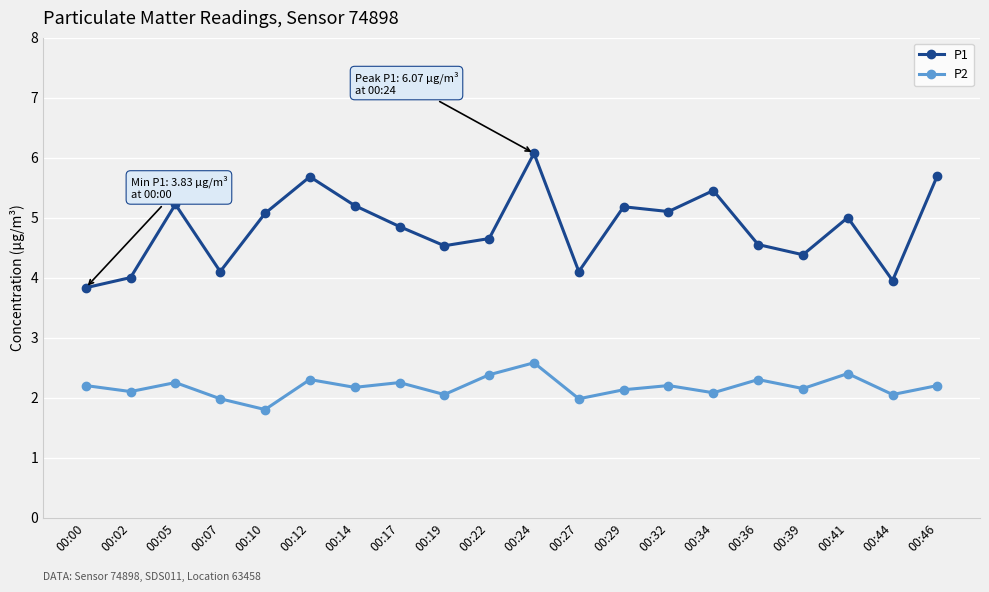

What are all the series names shown in the legend?

P1, P2